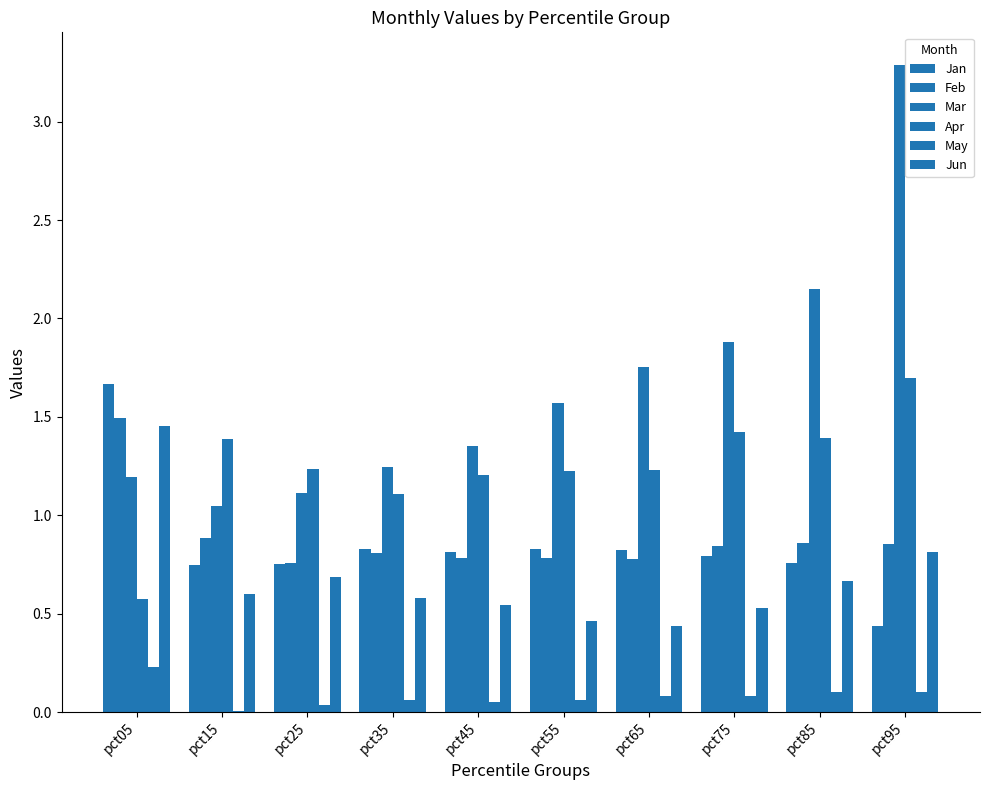

At how many categories does at least one series exceed 1?

10